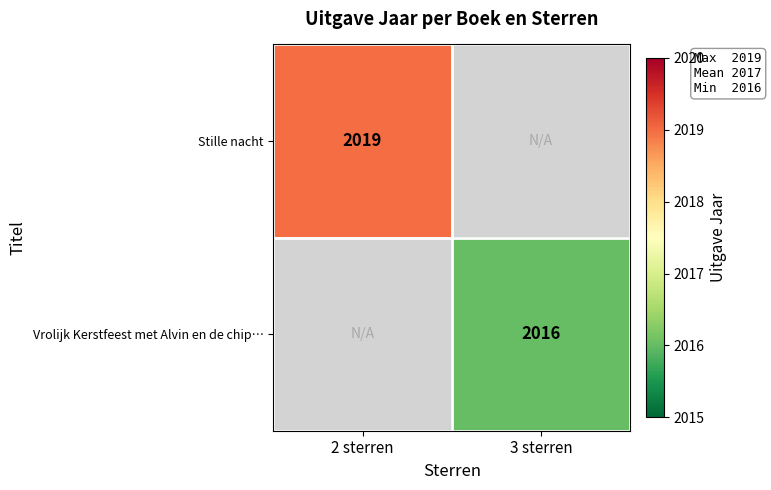

Is it true that Stille nacht equals 2019 at 2 sterren?

True